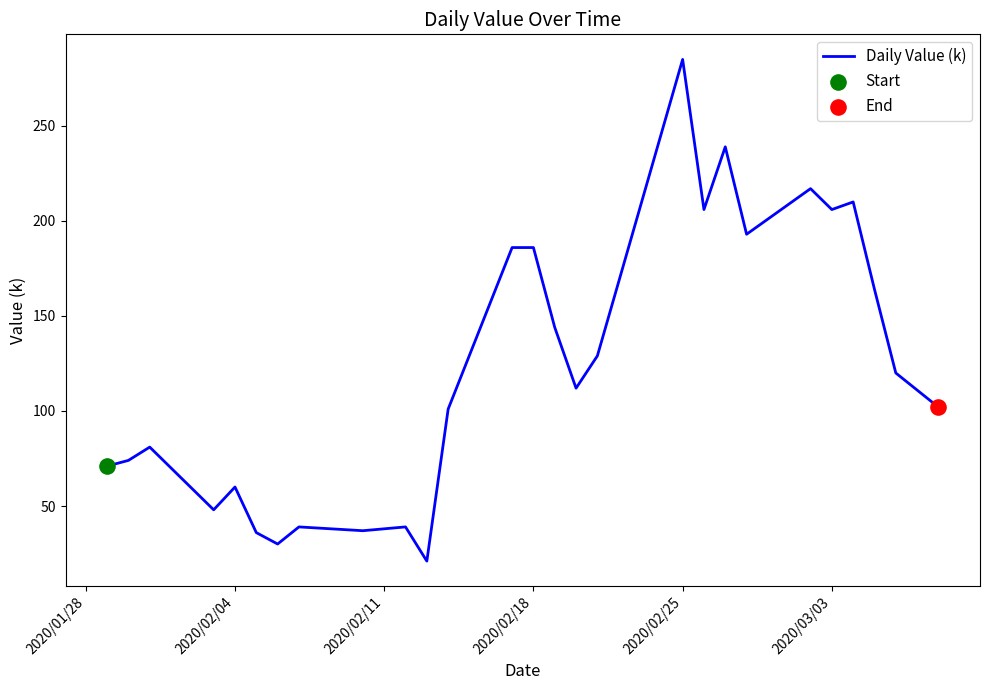

What is the difference between the maximum and minimum values?

264